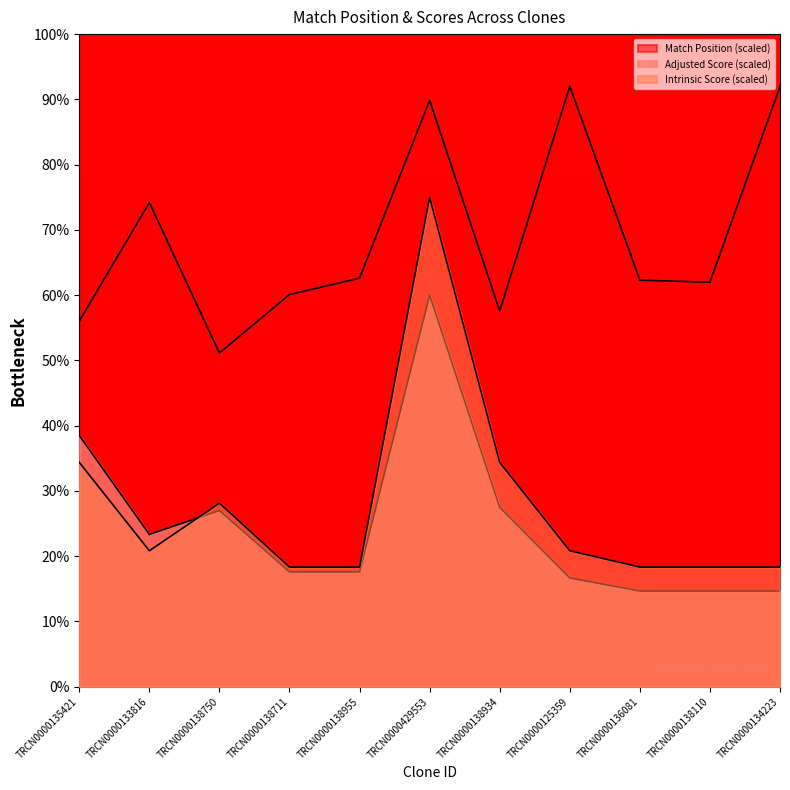

Rank the series by their maximum value, from lowest to highest.

Adjusted Score, Intrinsic Score, Match Position